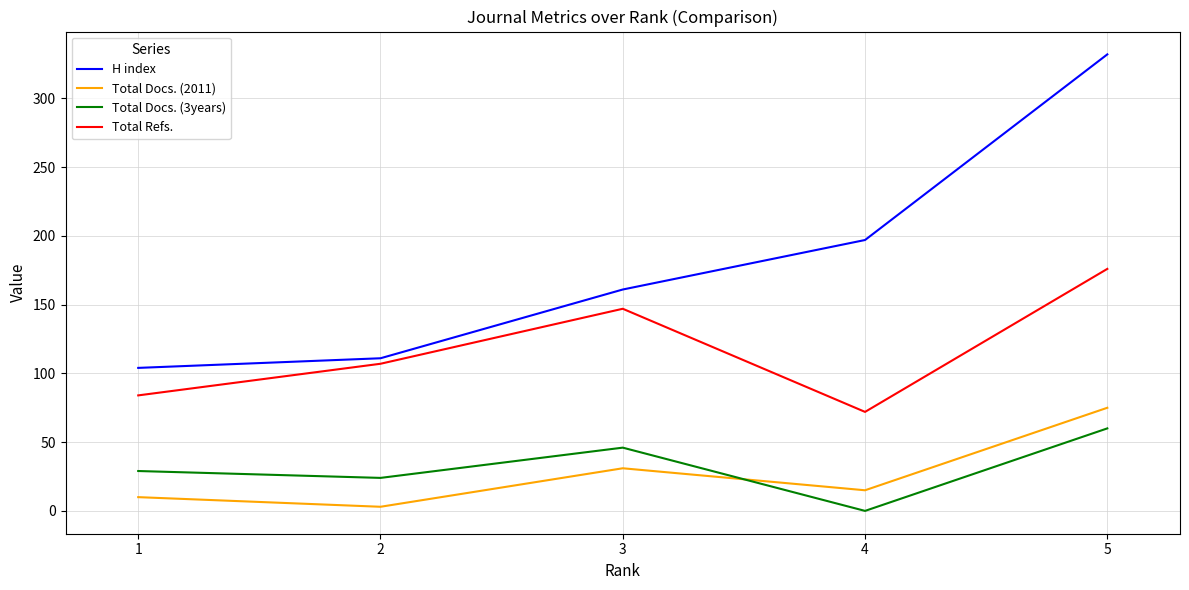

True or false: Total Docs. (3years) has a value of 29 at 1.

True